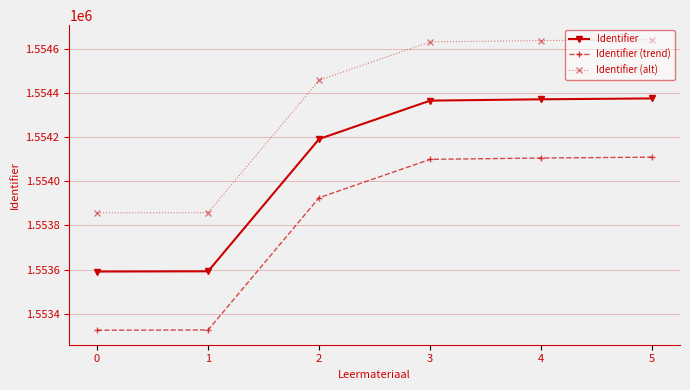

What is the difference between the Identifier (alt) values at 4 and 2?

180.1